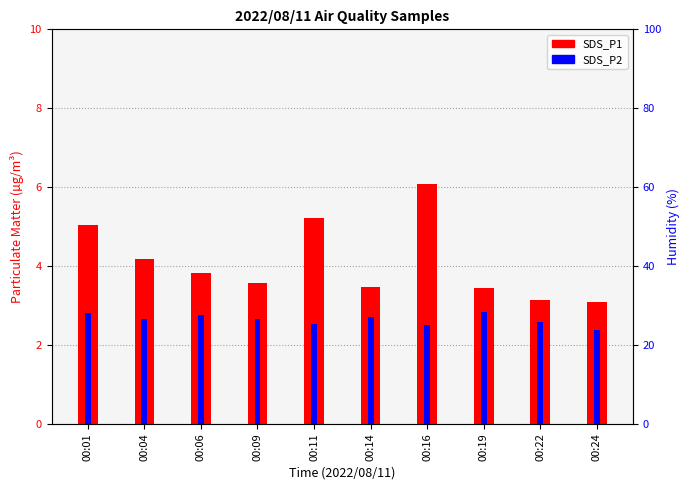

Reading right to left, list all the values displayed in this chart.

SDS_P1: 00:24=3.1	00:22=3.1	00:19=3.5	00:16=6.1	00:14=3.5	00:11=5.2	00:09=3.6	00:06=3.8	00:04=4.2	00:01=5.0
SDS_P2: 00:24=2.4	00:22=2.6	00:19=2.8	00:16=2.5	00:14=2.7	00:11=2.5	00:09=2.6	00:06=2.8	00:04=2.7	00:01=2.8